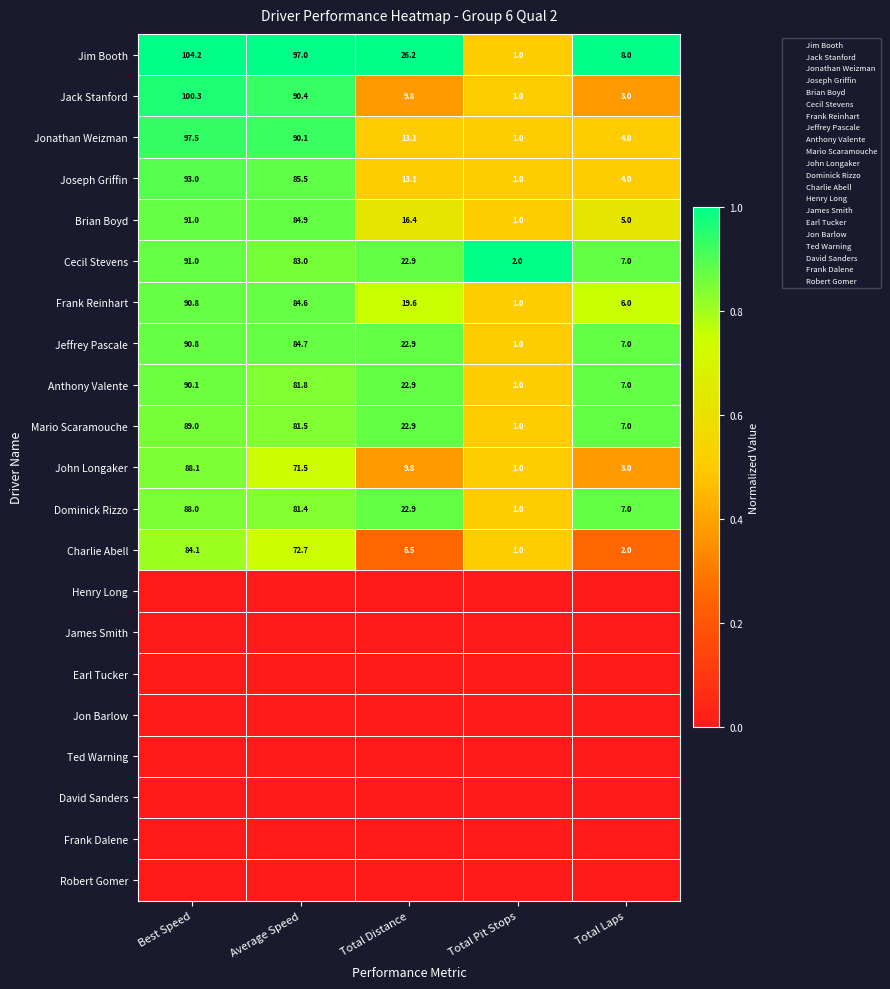

At which category is the sum across all series the highest?

Best Speed